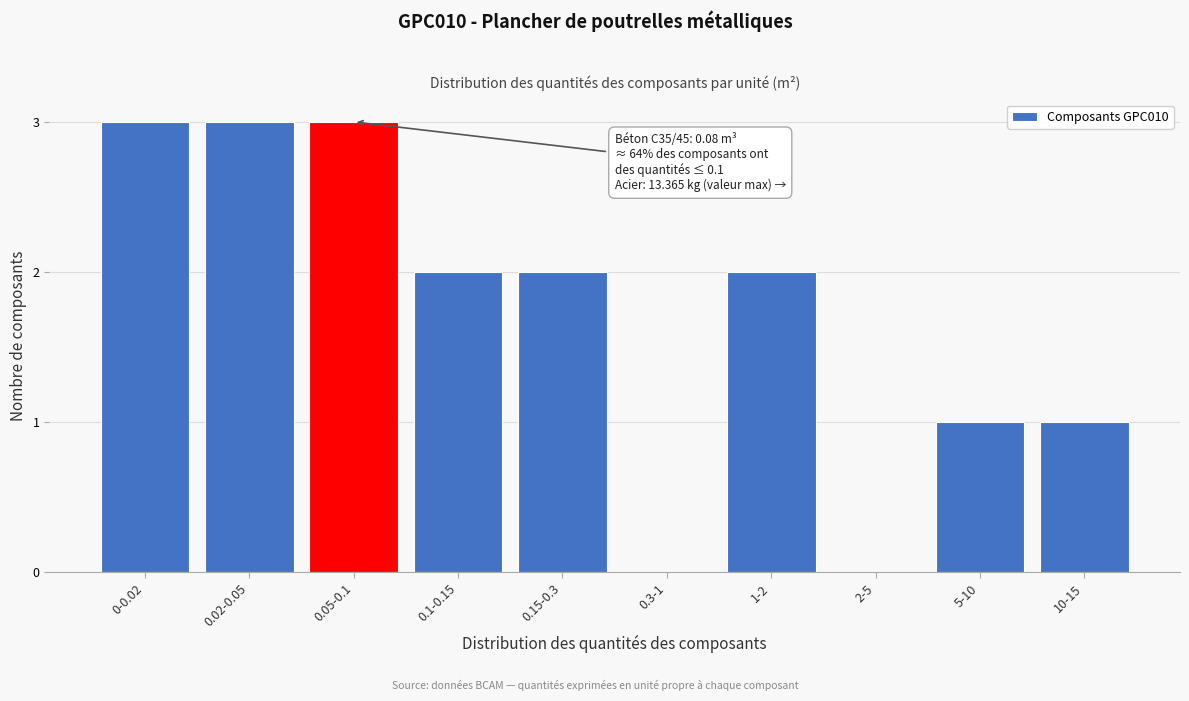

Reading left to right, what are all the values shown in this chart?

0-0.02=3	0.02-0.05=3	0.05-0.1=3	0.1-0.15=2	0.15-0.3=2	0.3-1=0	1-2=2	2-5=0	5-10=1	10-15=1